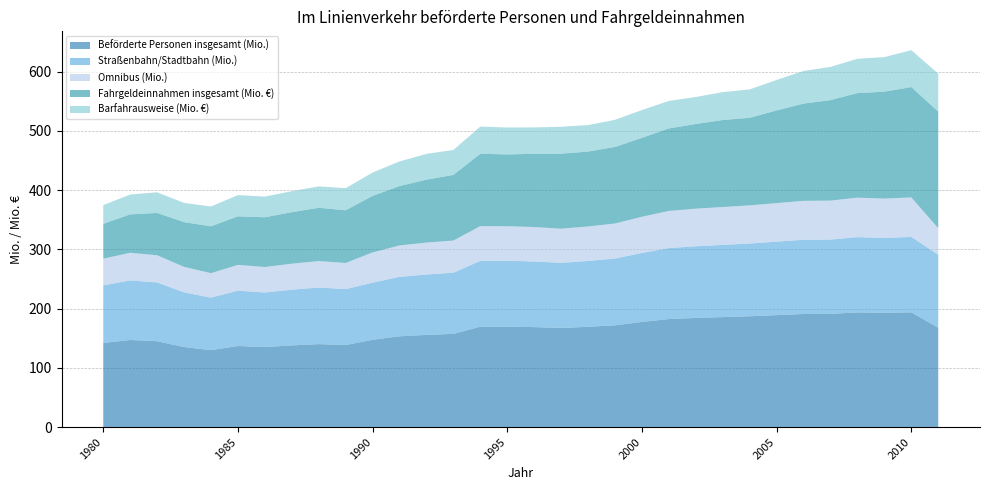

Reading left to right, list all the values displayed in this chart.

Beförderte Personen insgesamt (Mio.): 142.1	147.1	145.0	135.2	129.9	136.9	135.1	137.9	140.1	138.5	147.4	153.3	155.7	157.4	169.6	169.5	168.8	167.4	169.3	171.8	177.5	182.4	184.3	185.7	187.1	189.0	190.9	191.1	193.6	192.8	193.8	167.8
Straßenbahn/Stadtbahn (Mio.): 97.1	100.5	99.1	92.2	88.6	93.4	92.1	94.0	95.5	94.4	96.4	100.3	101.8	103.2	111.0	111.2	110.7	109.8	111.1	112.7	116.4	119.7	120.9	121.8	122.7	124.0	125.2	125.3	127.0	126.4	127.1	123.1
Omnibus (Mio.): 45.0	46.6	45.9	43.0	41.3	43.5	43.0	43.9	44.6	44.1	51.0	53.0	53.9	54.2	58.6	58.3	58.1	57.6	58.2	59.1	61.1	62.7	63.4	63.9	64.4	65.0	65.7	65.8	66.6	66.4	66.7	44.7
Fahrgeldeinnahmen insgesamt (Mio. €): 58.9	64.8	71.4	75.5	79.1	81.9	83.9	86.9	89.9	88.9	95.4	100.2	106.2	110.8	122.1	121.1	123.6	126.6	126.4	129.2	133.1	139.2	142.9	146.8	147.7	156.4	164.1	169.6	176.4	180.4	186.2	196.8
Barfahrausweise (Mio. €): 31.5	33.5	34.8	32.4	33.4	35.8	34.9	35.4	36.1	37.3	39.4	41.5	43.4	42.1	45.8	45.4	44.5	45.4	44.6	45.7	46.9	46.4	45.5	47.0	47.9	51.3	55.1	56.0	57.9	58.3	62.2	64.0